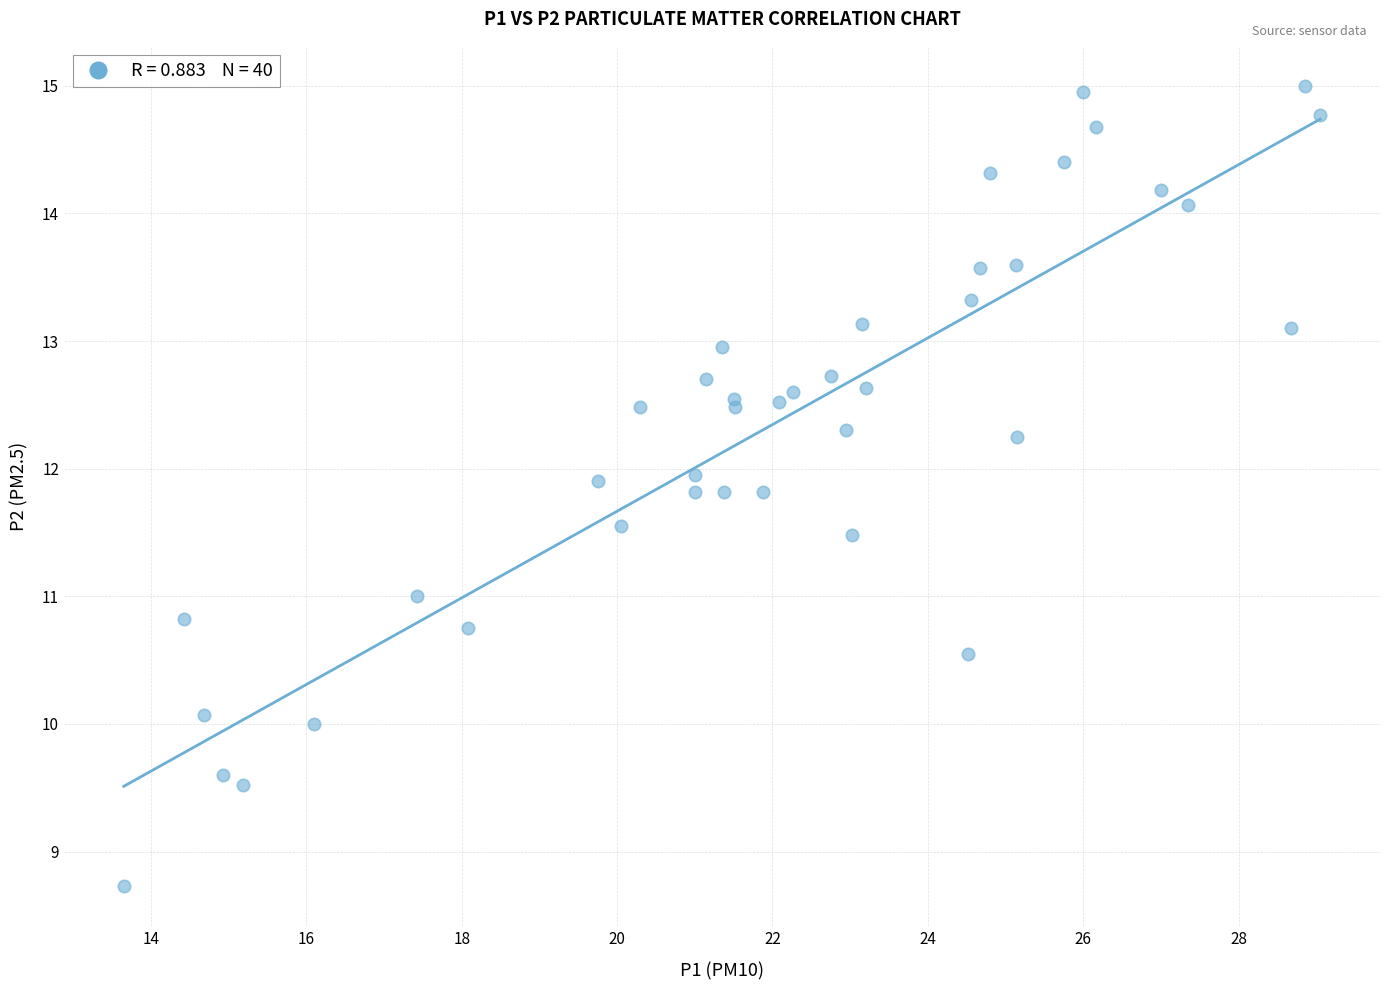

What is the range of Y values (max minus min)?

6.3